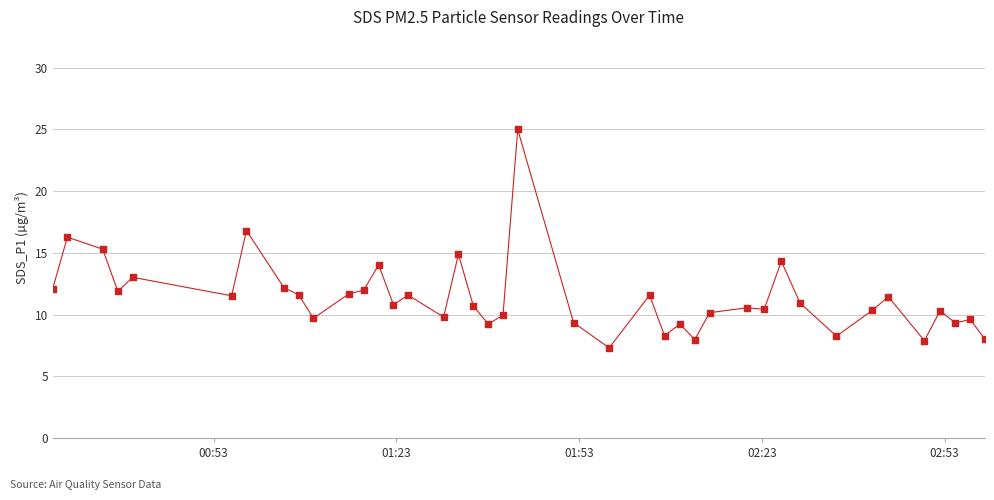

What is the greatest value displayed?

25.0